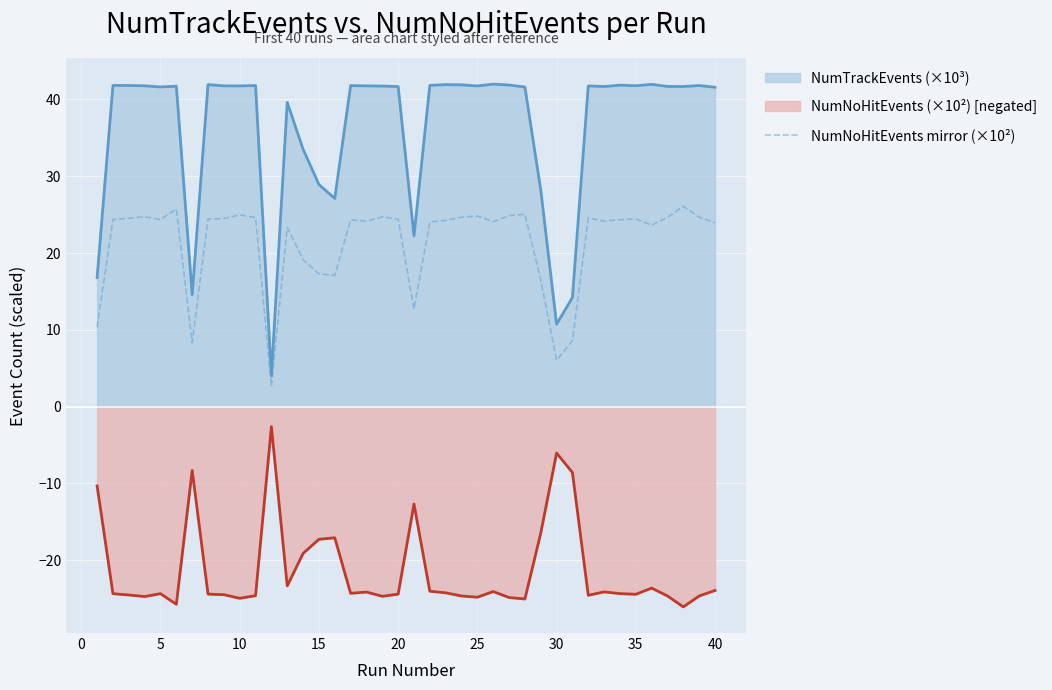

List the series in order of their overall mean, lowest first.

NumNoHitEvents (×10²) [negated], NumNoHitEvents mirror (×10²), NumTrackEvents (×10³)